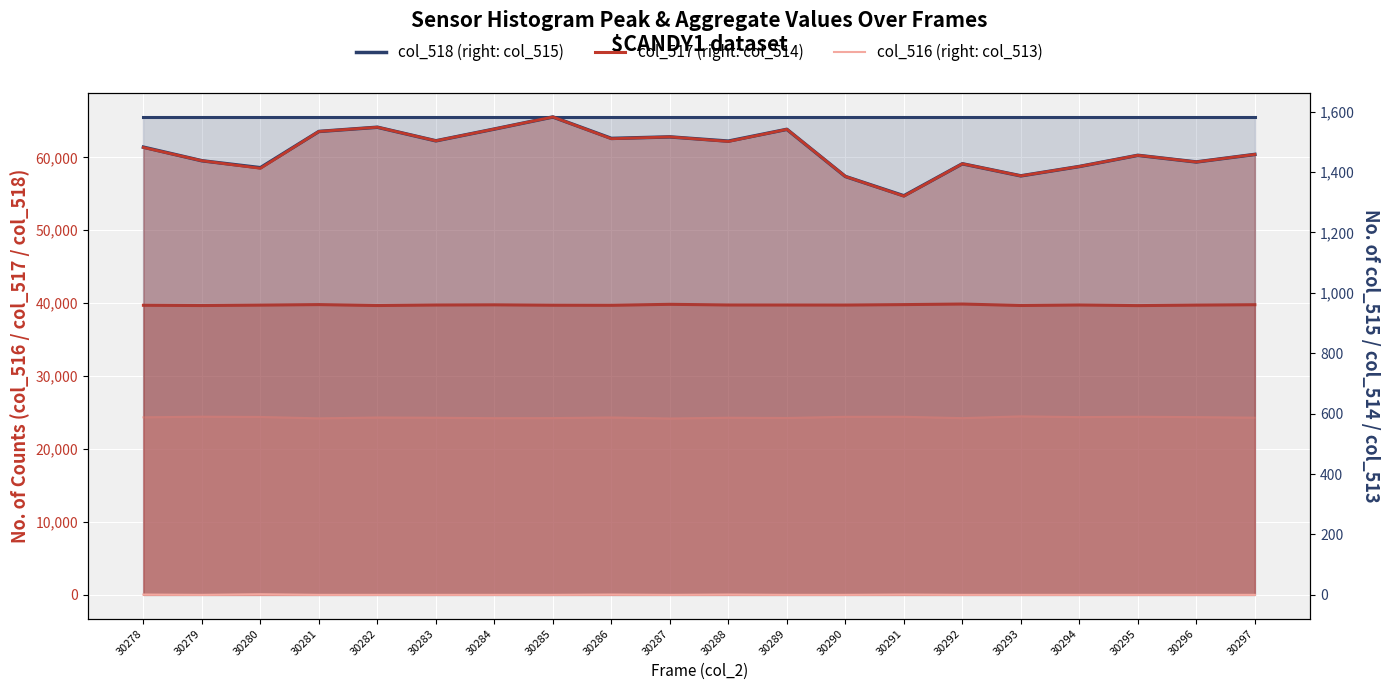

At which label does col_514 line reach its minimum?

30291